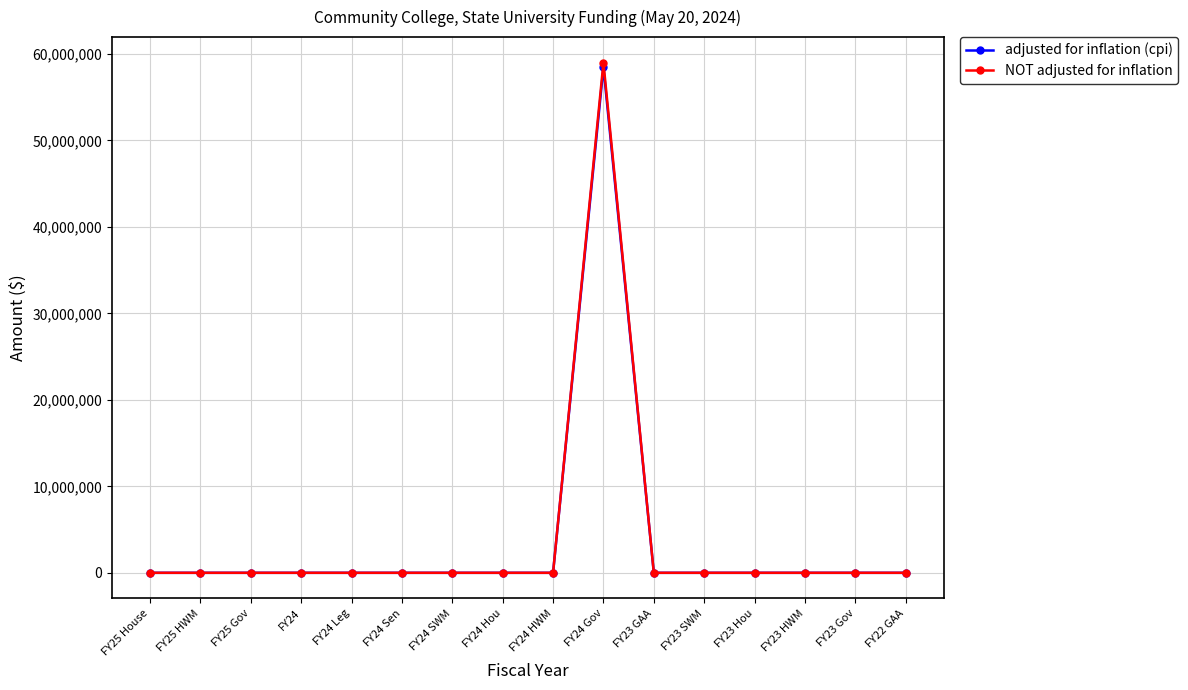

Which category has the highest value in the NOT adjusted for inflation series?

FY24 Gov